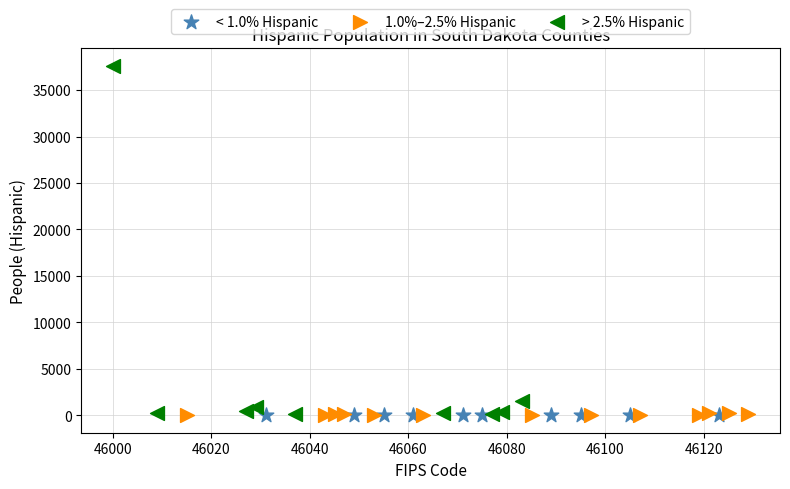

What are all the series names shown in the legend?

< 1.0% Hispanic, 1.0%–2.5% Hispanic, > 2.5% Hispanic